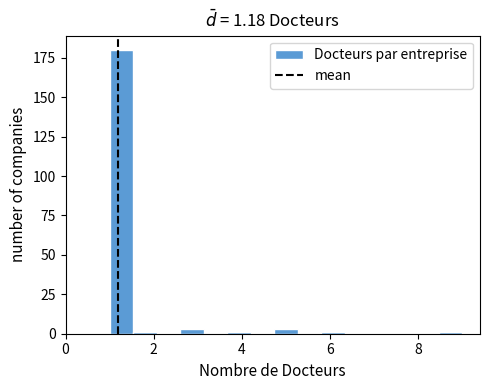

Around what value on the x-axis is the tallest bar? Give the approximate position of its centre, as read against the axis.

1.2